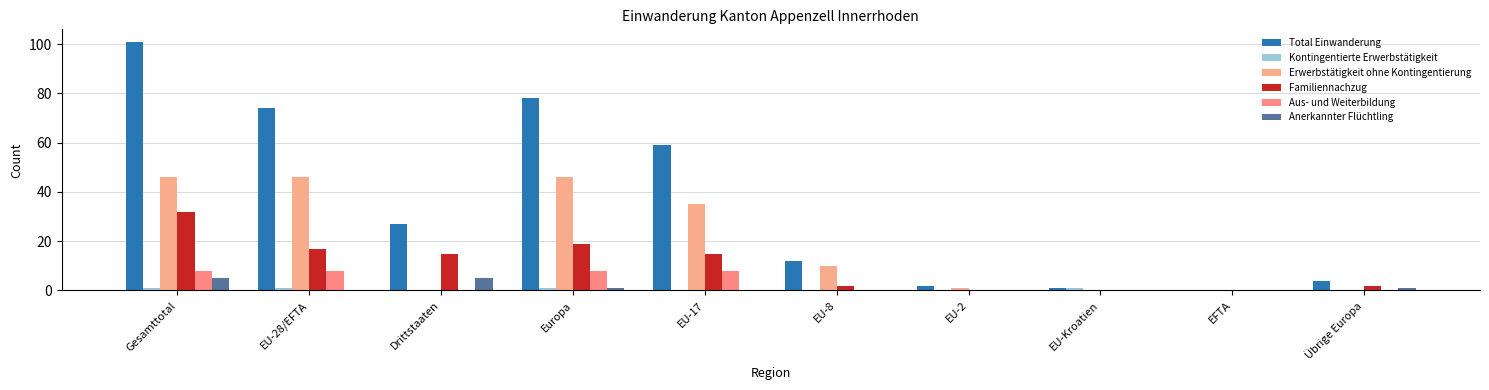

Reading left to right, what are all the values shown in this chart?

Total Einwanderung: 101	74	27	78	59	12	2	1	0	4
Kontingentierte Erwerbstätigkeit: 1	1	0	1	0	0	0	1	0	0
Erwerbstätigkeit ohne Kontingentierung: 46	46	0	46	35	10	1	0	0	0
Familiennachzug: 32	17	15	19	15	2	0	0	0	2
Aus- und Weiterbildung: 8	8	0	8	8	0	0	0	0	0
Anerkannter Flüchtling: 5	0	5	1	0	0	0	0	0	1